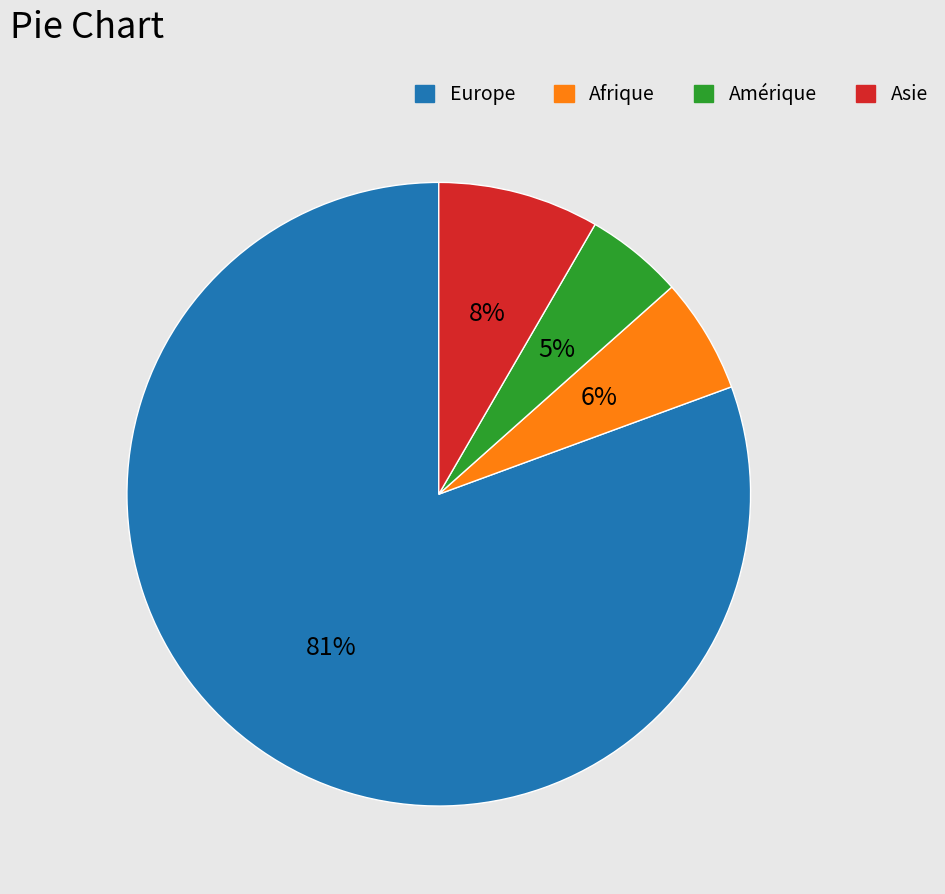

To the nearest percent, what is the average slice percentage?

25%